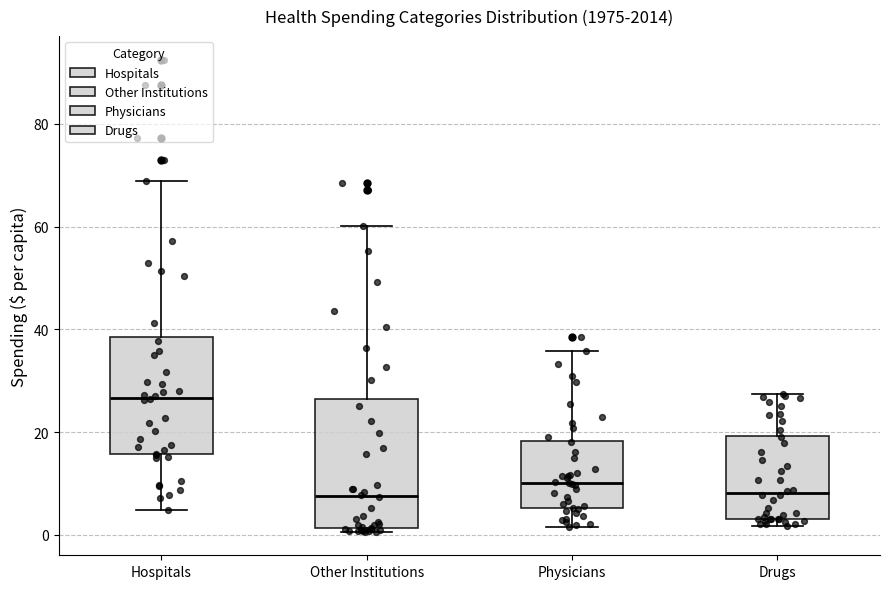

Reading left to right, read every box against the y-axis: the position of its median line, the range the box covers, and the ends of its whiskers. The values are not printed on the chart, so give them approximately, as read against the axis.

Hospitals: median 26, box 16 to 38, whiskers 4 to 68
Other Institutions: median 8, box 2 to 26, whiskers 0 to 60
Physicians: median 10, box 6 to 18, whiskers 2 to 36
Drugs: median 8, box 4 to 20, whiskers 2 to 28